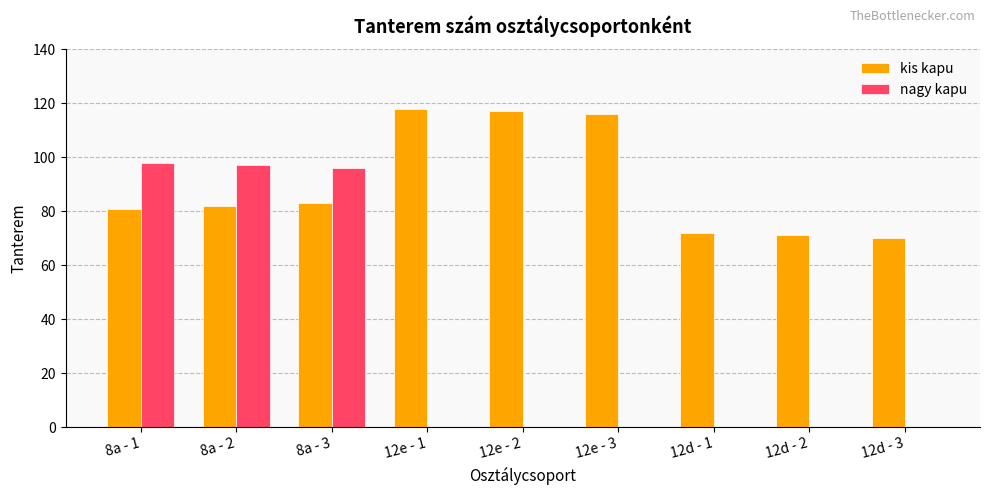

What is the spread (max minus min) of values at 12d - 2?

71